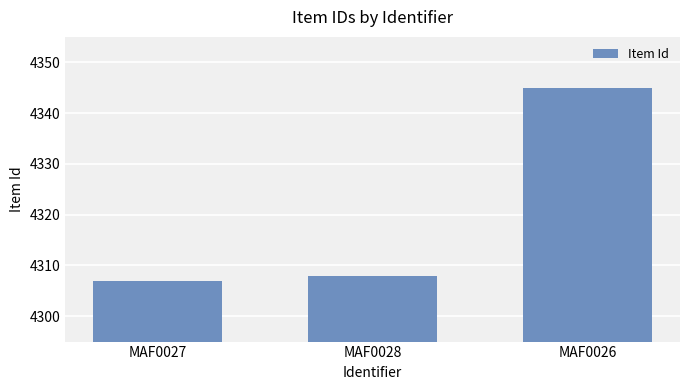

Reading left to right, transcribe all the data shown in this chart.

4307	4308	4345